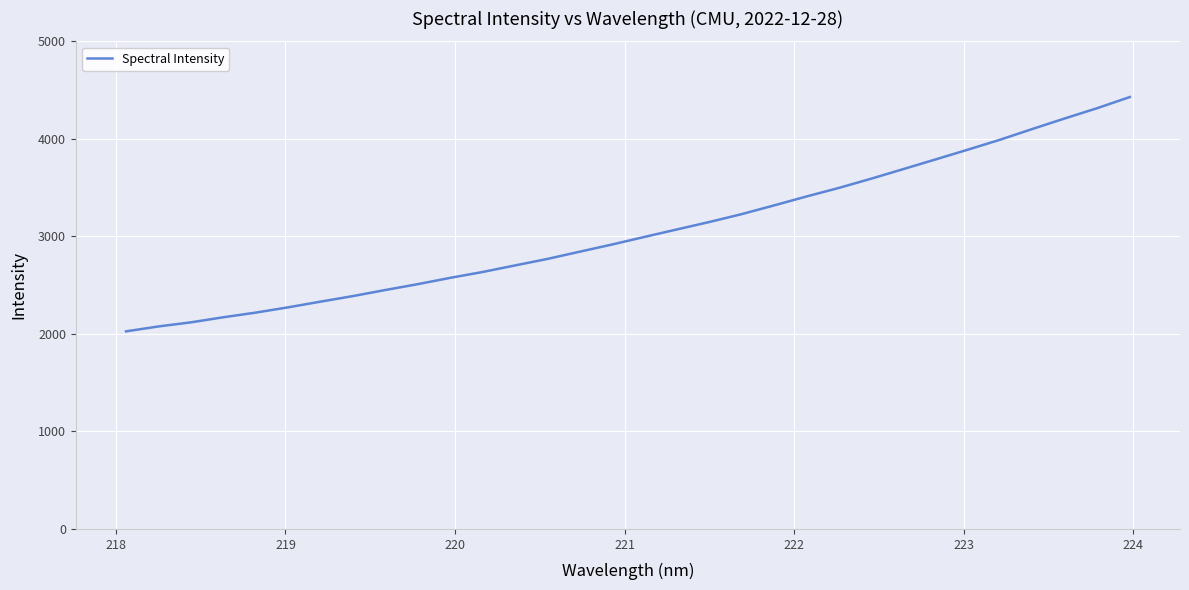

What is the minimum value shown in the chart?

2026.2